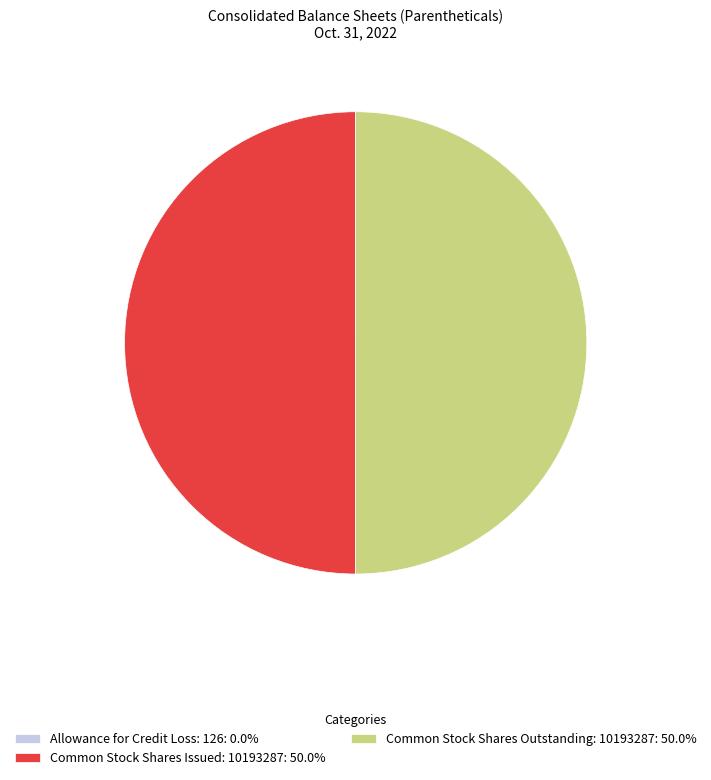

Approximately how many times larger is the value at Common Stock Shares Issued: 10193287: 50.0% compared to Common Stock Shares Outstanding: 10193287: 50.0%?

1.0